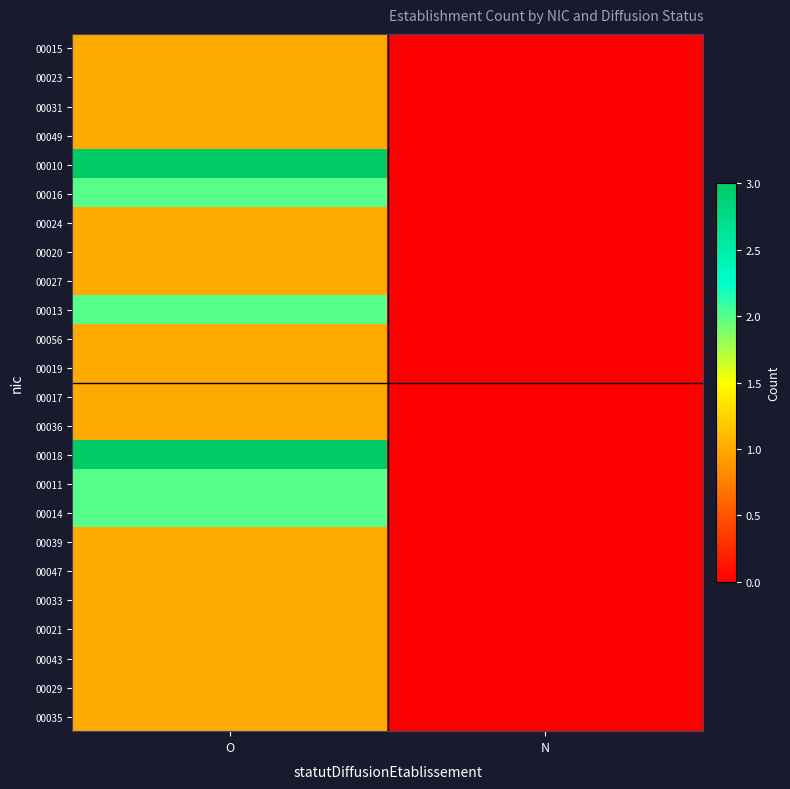

At how many categories does at least one series exceed 1?

1